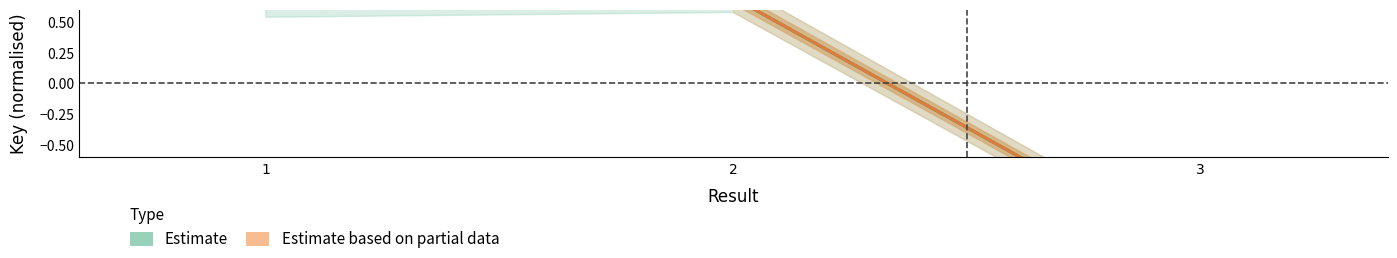

What is the sum of the values at 1 and 2?

1.4